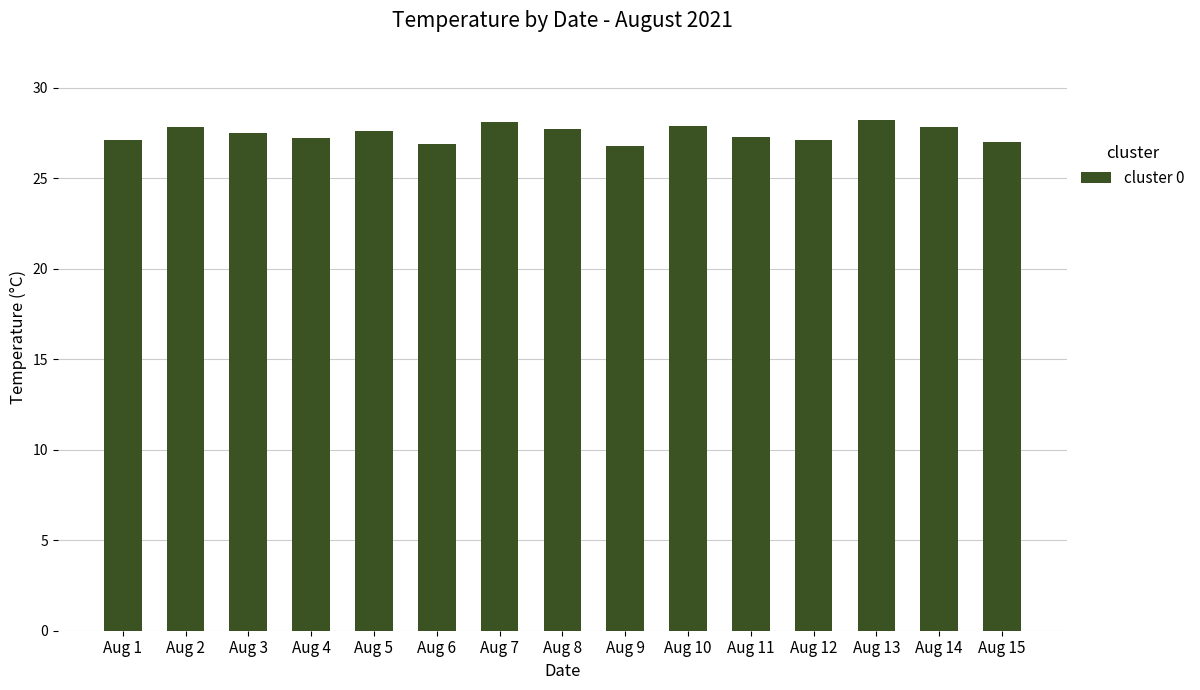

True or false: the data shows 13.5 at Aug 5.

False